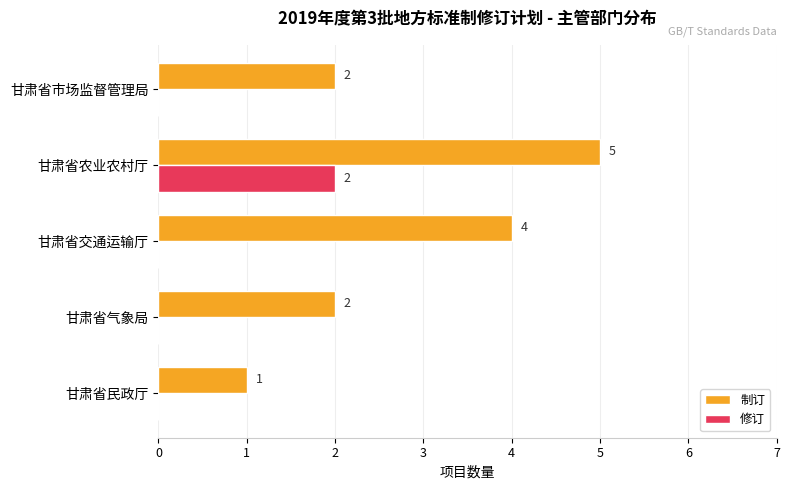

How many values in the 修订 series exceed 0?

1